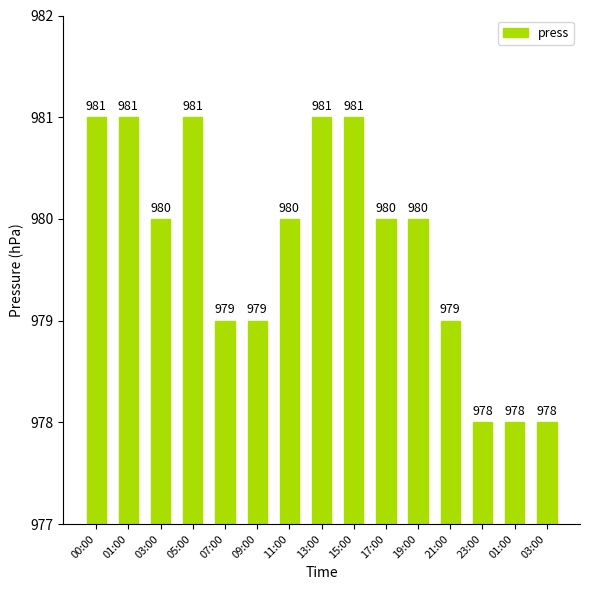

What is the smallest value displayed?

978